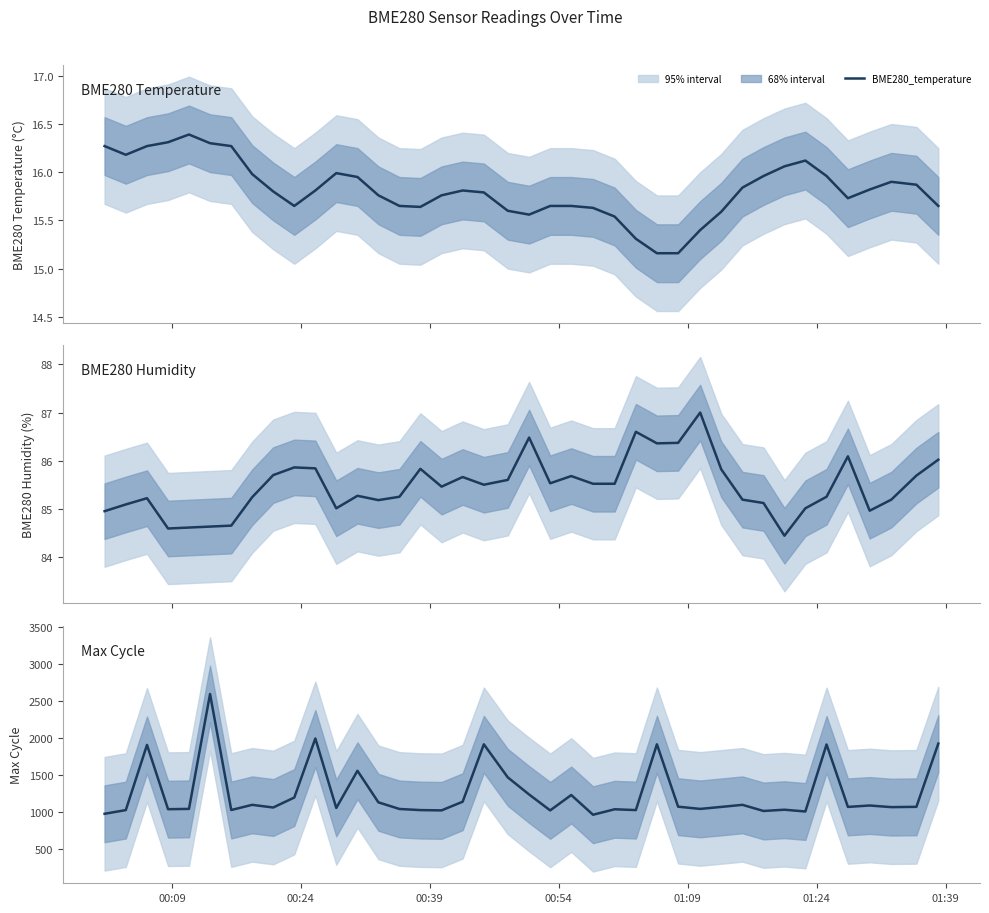

How many lines are shown in the chart?

3